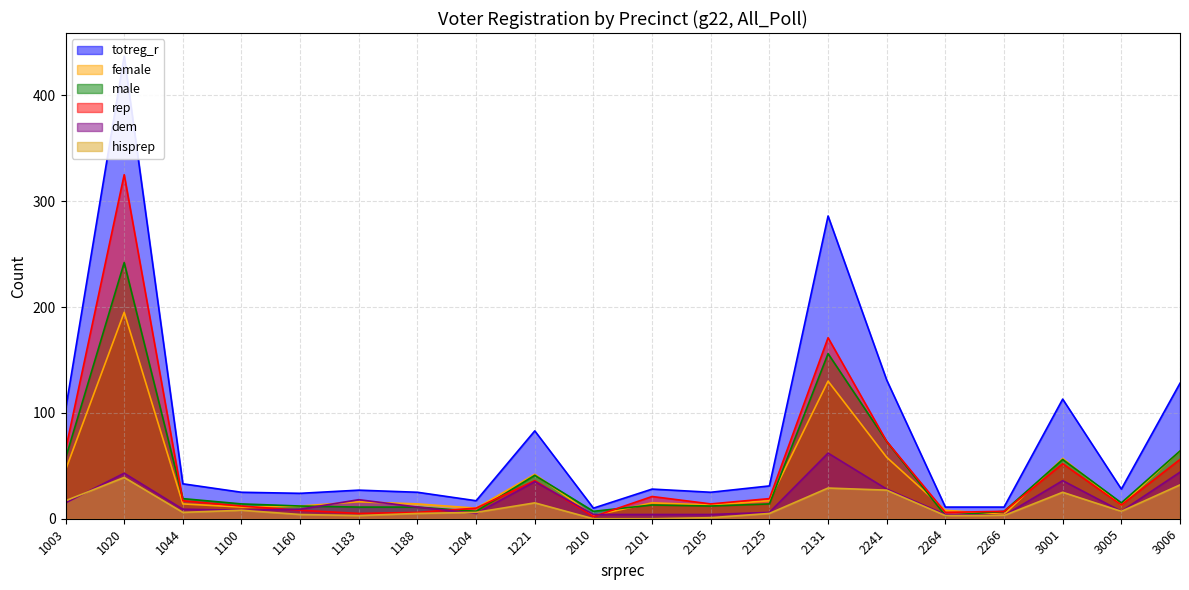

What is the value of the dem point at the 1st from the left?

15